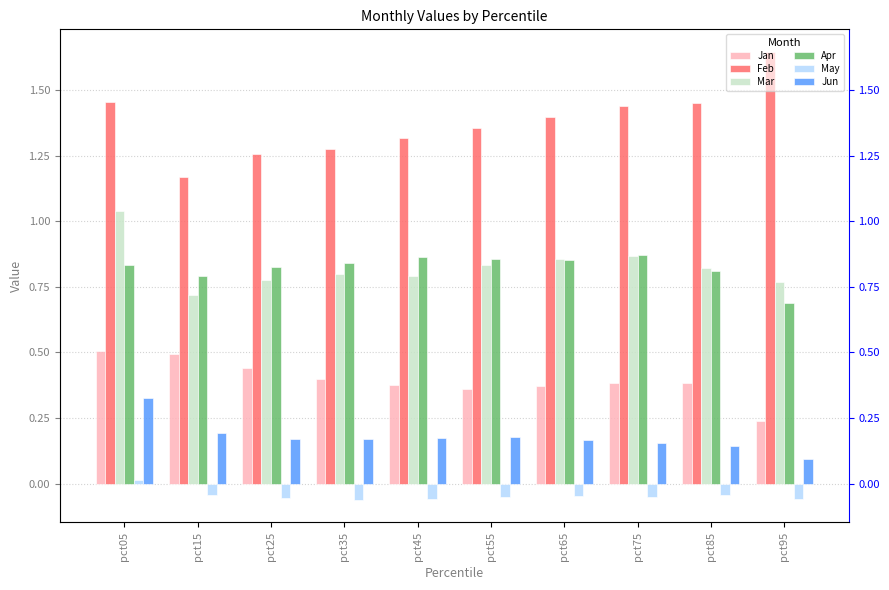

What is the value of the Jun bar at the 8th from the left?

0.2